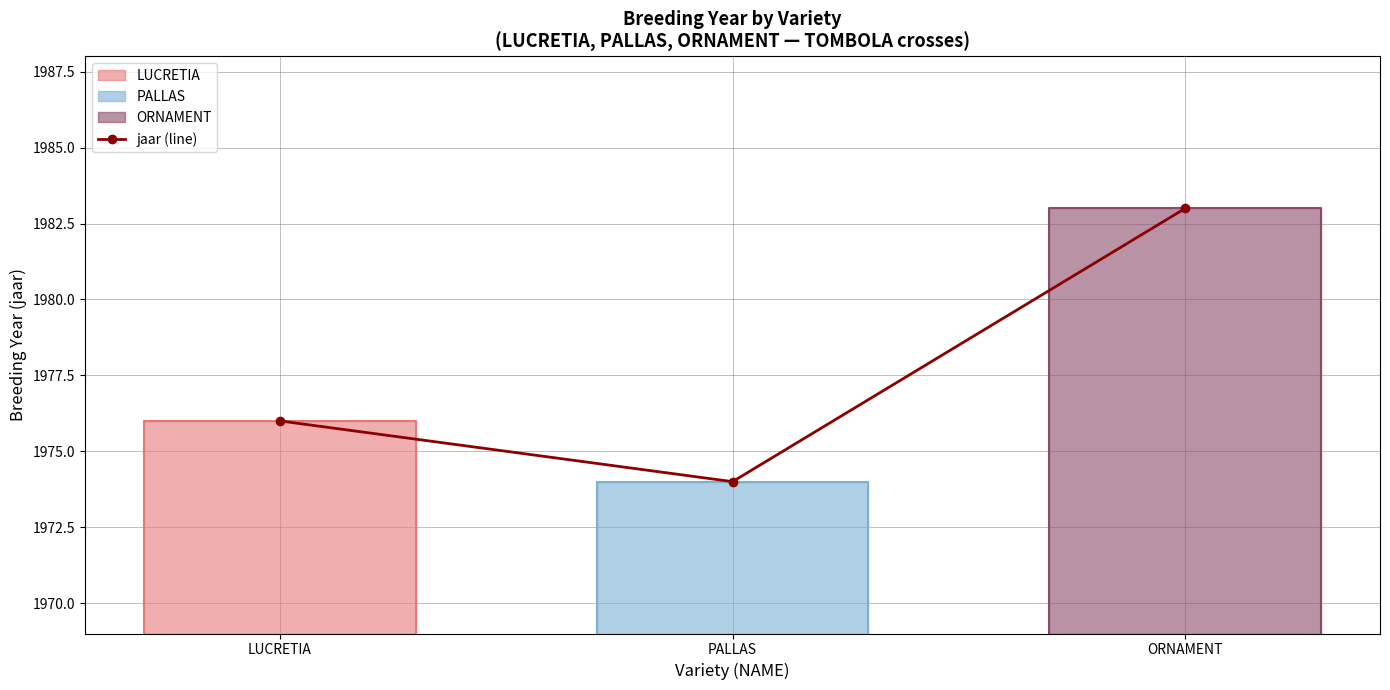

Reading left to right, what are all the values shown in this chart?

1976	1974	1983